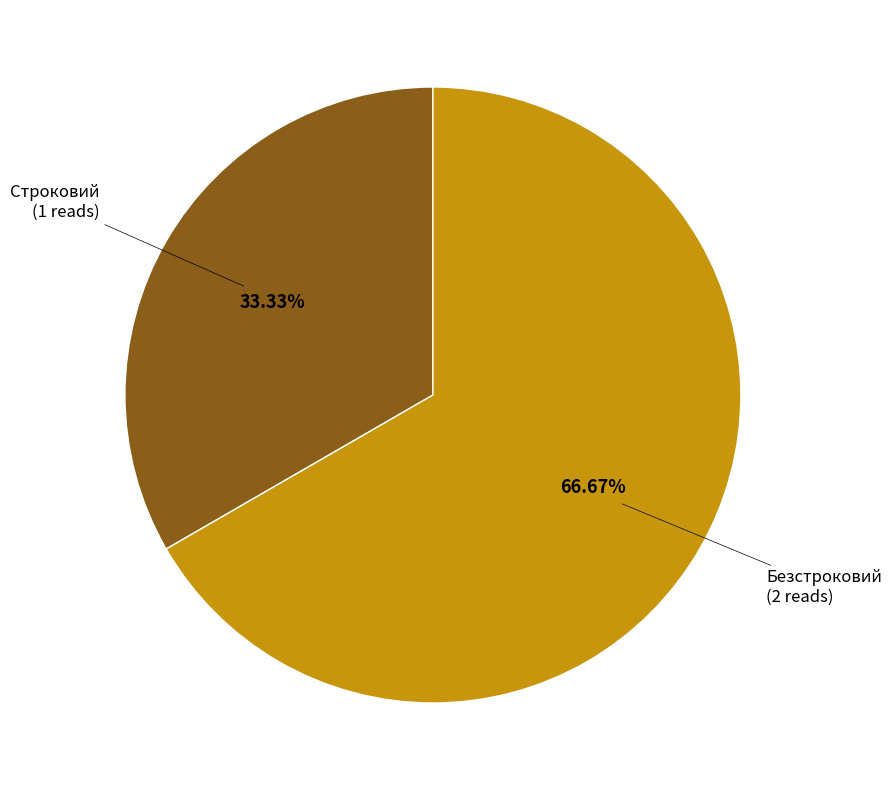

Is there a majority slice in this chart?

Yes